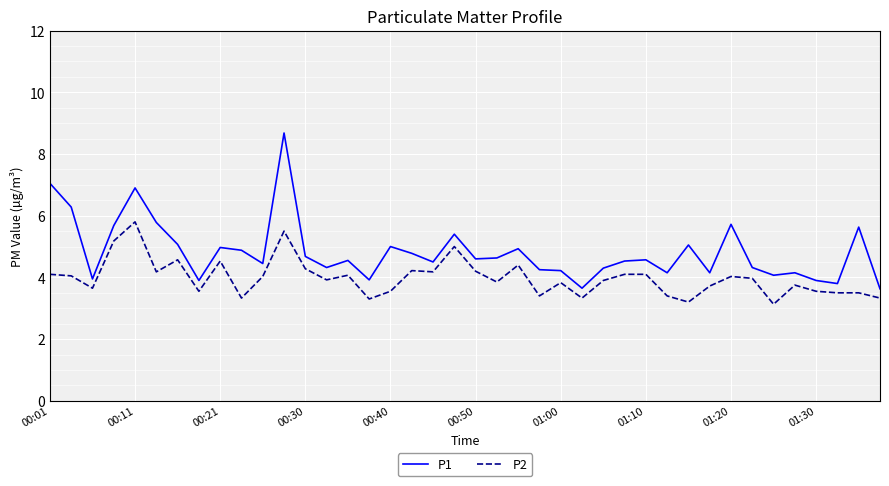

Rank the series by their average value, from lowest to highest.

P2, P1